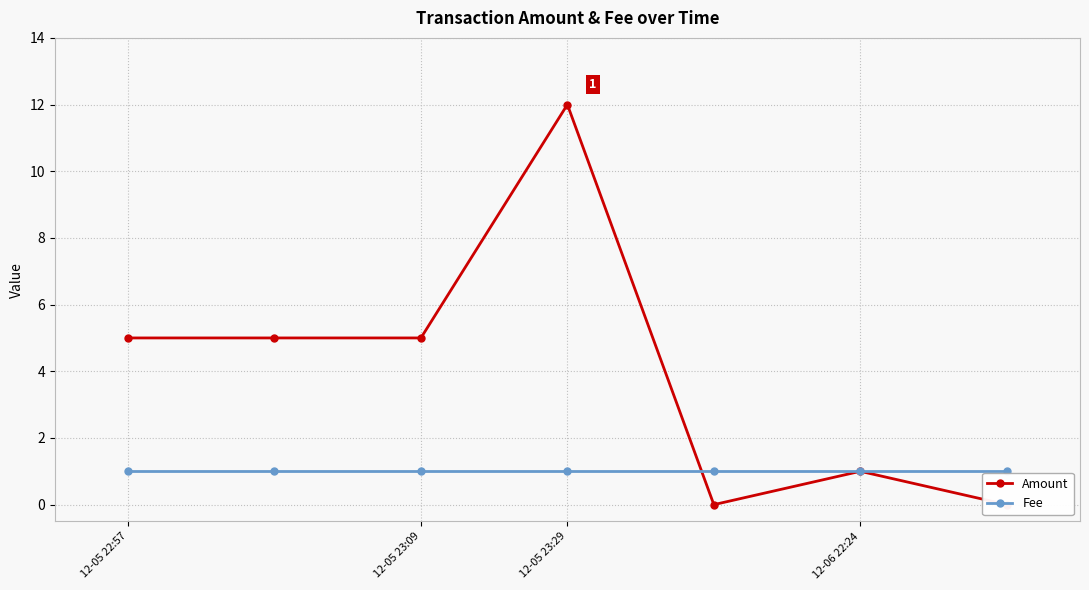

Read the Fee value at 12-05 23:09.

1